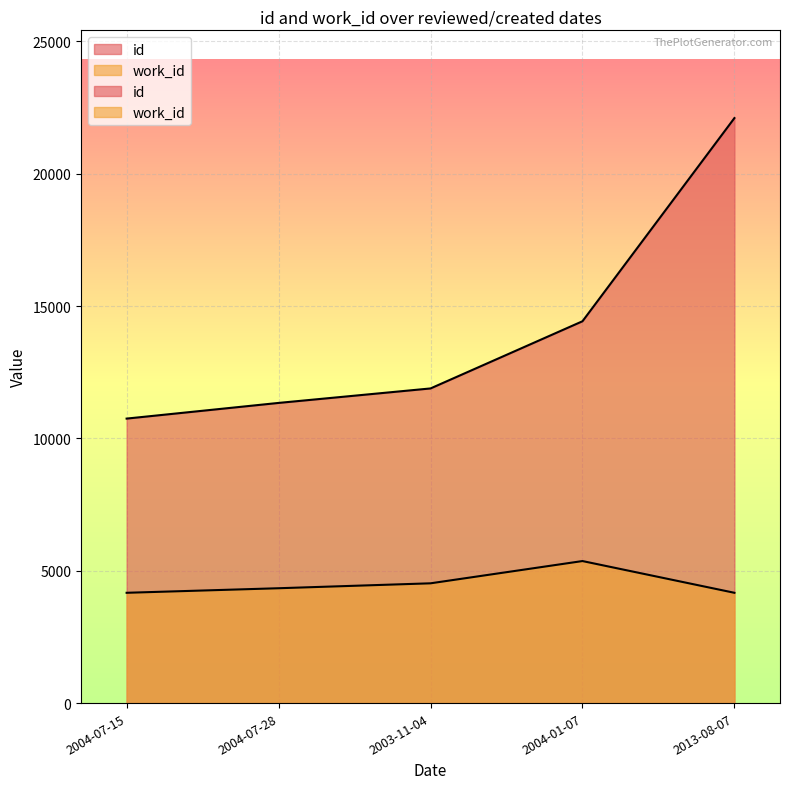

Which label corresponds to the smallest value in the chart?

2004-07-15